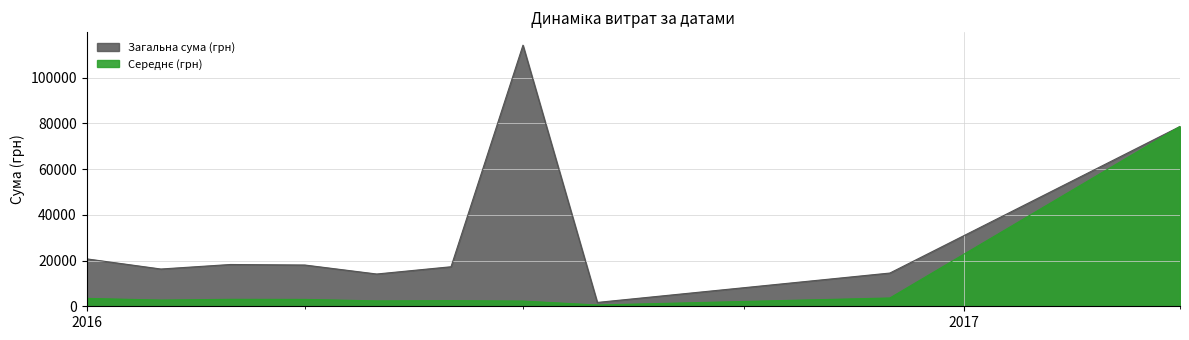

True or false: Середнє (грн) and Загальна сума (грн) cross at least once.

False